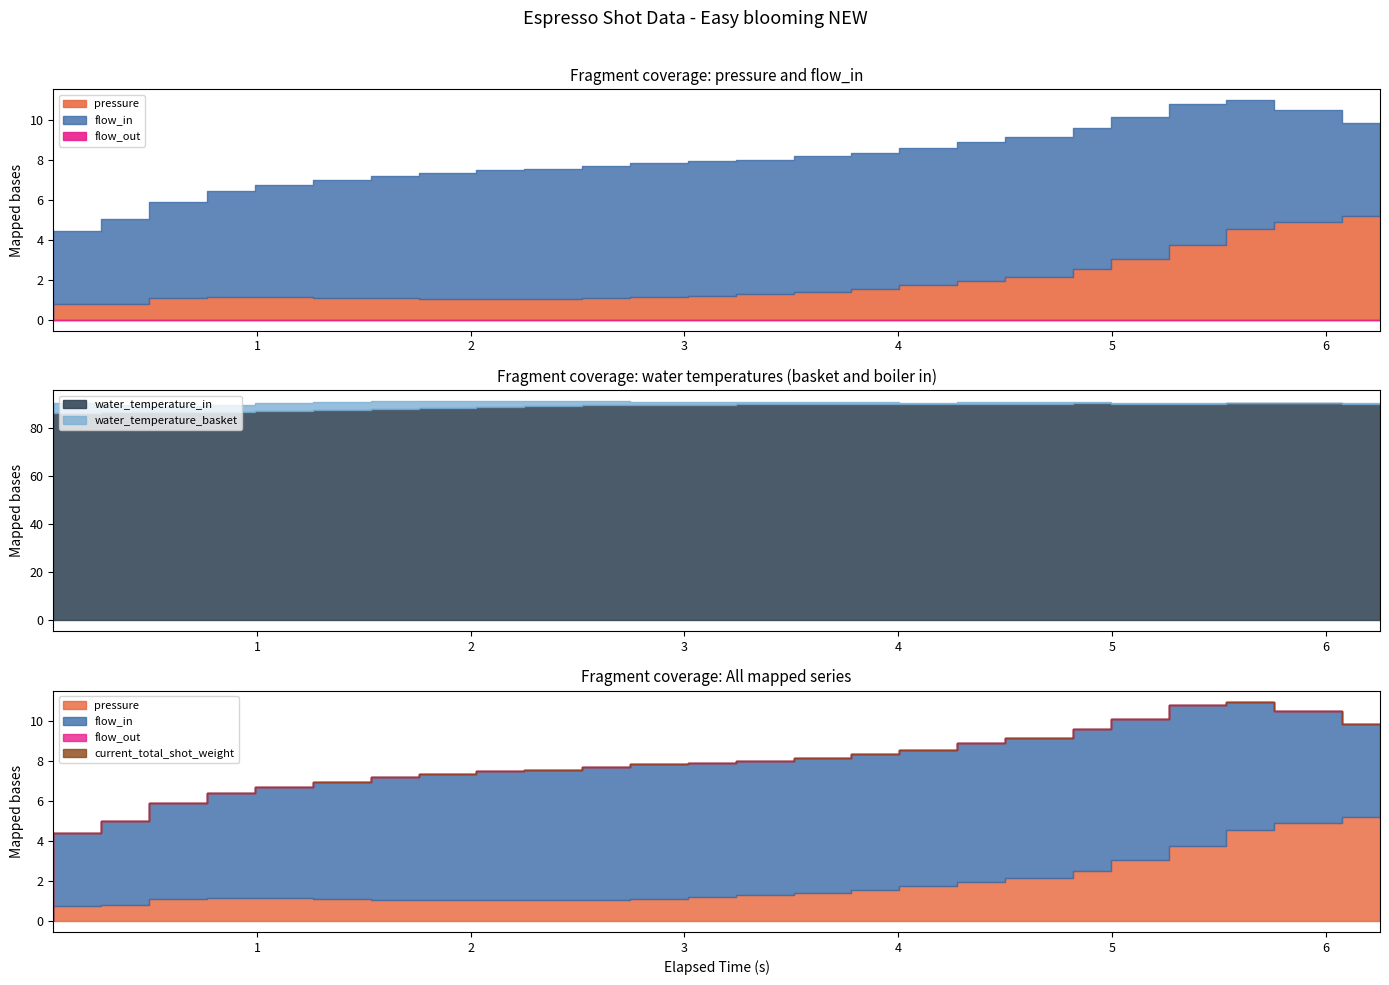

What is the total value across all series at 1.261?

183.7